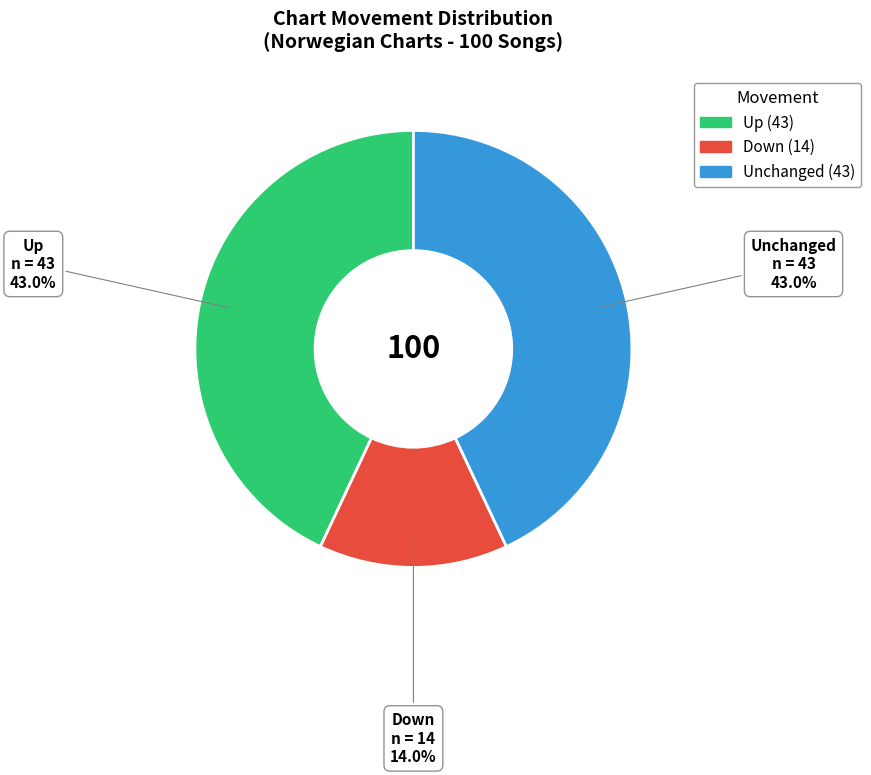

Is there a majority slice in this chart?

No